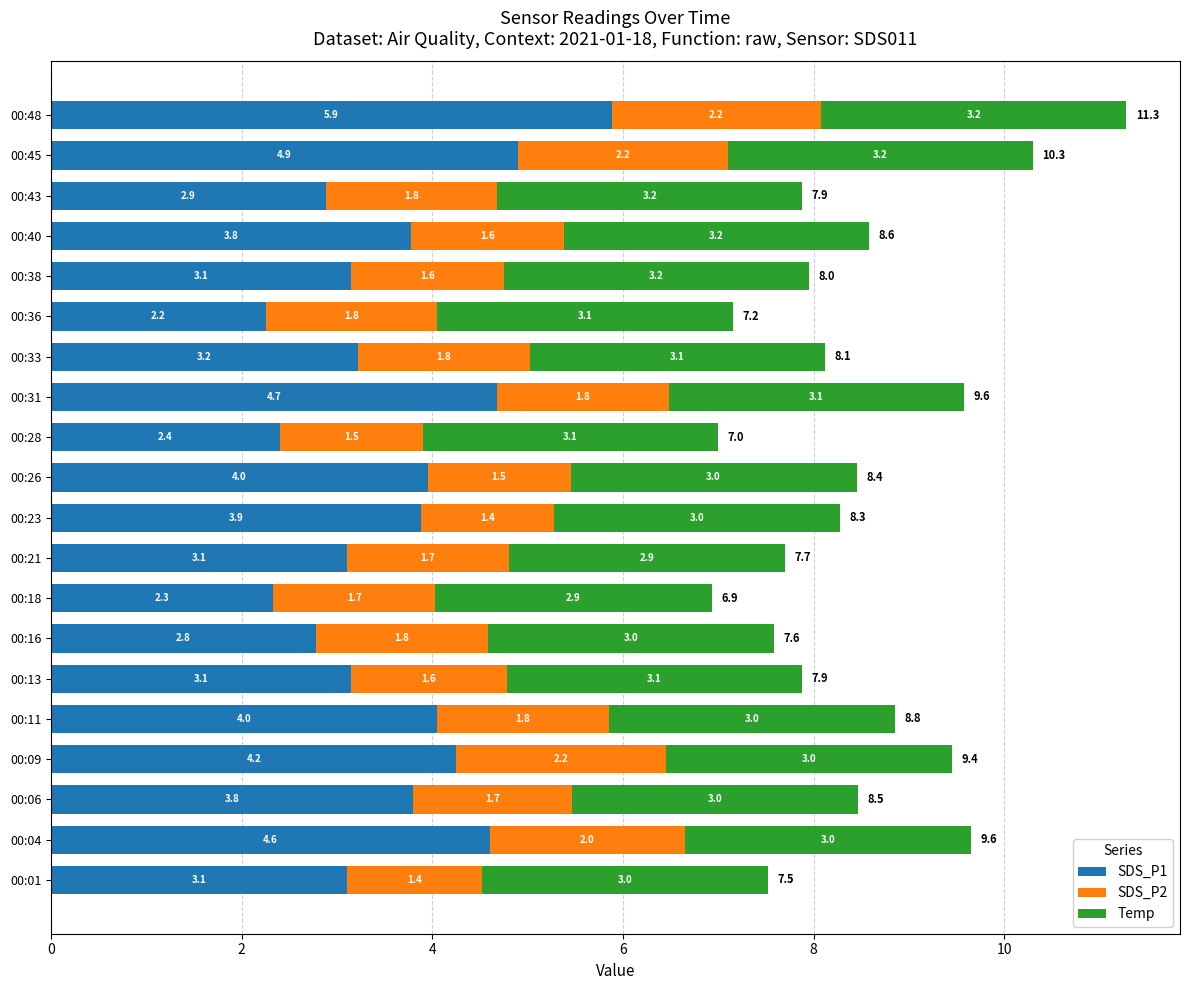

Is it true that SDS_P1 equals 2.4 at 00:28?

True